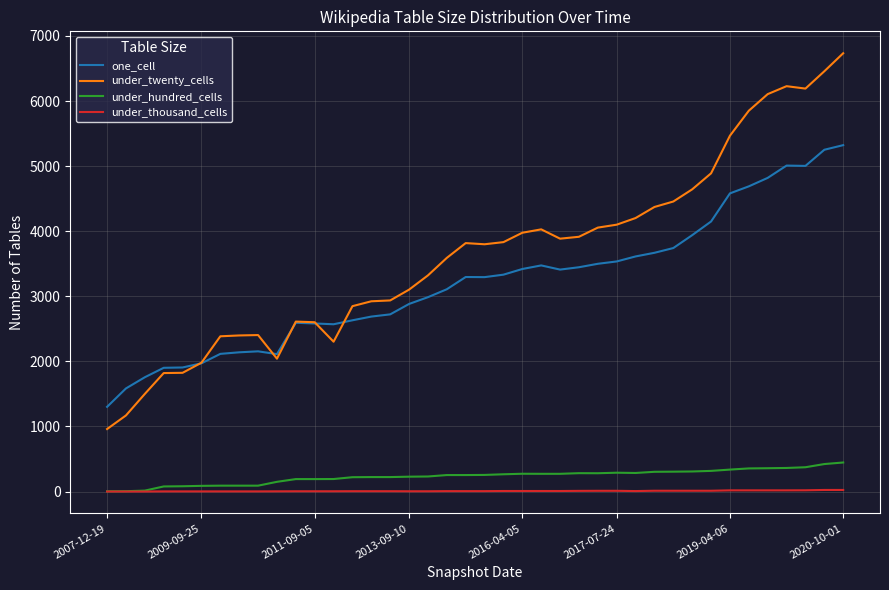

How many distinct data groups are displayed?

4